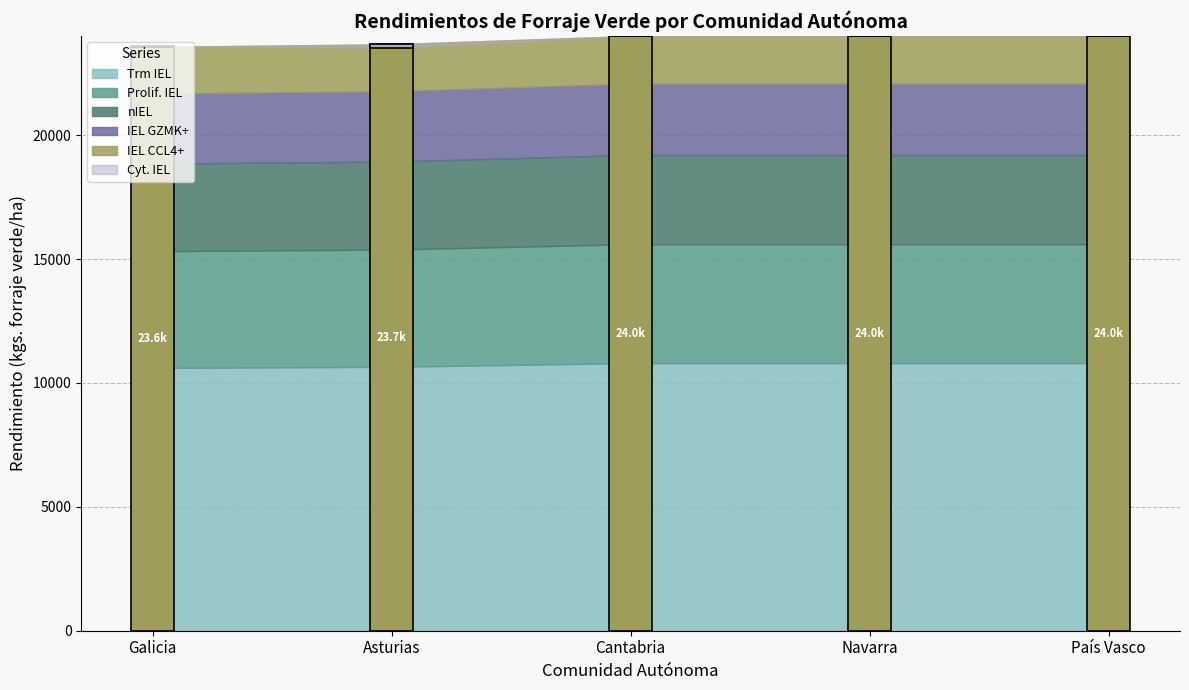

What is the label of the 2nd bar from the right?

Navarra